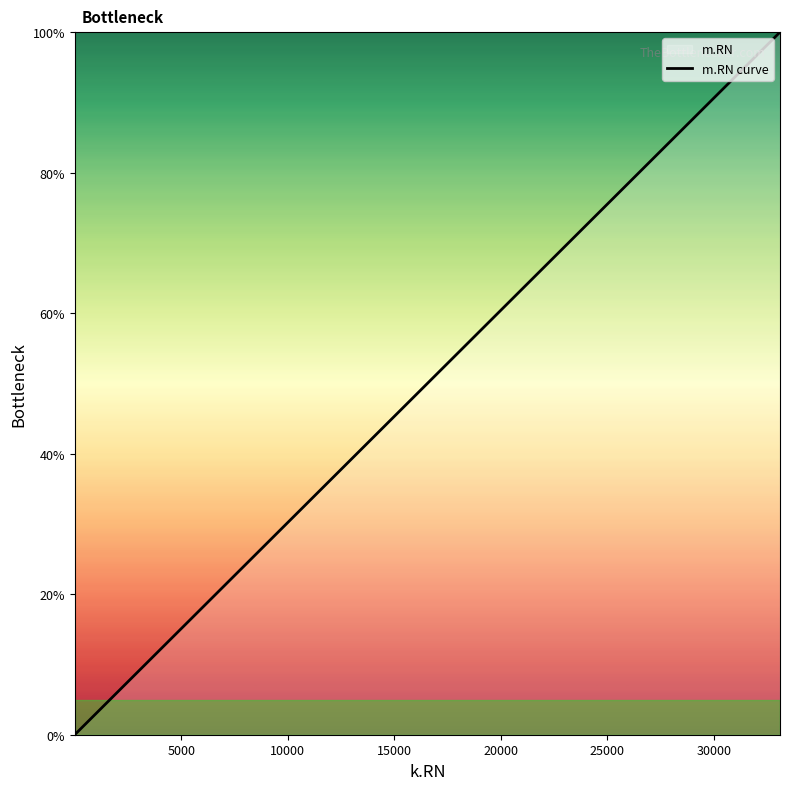

What is the maximum value shown in the chart?

100.0